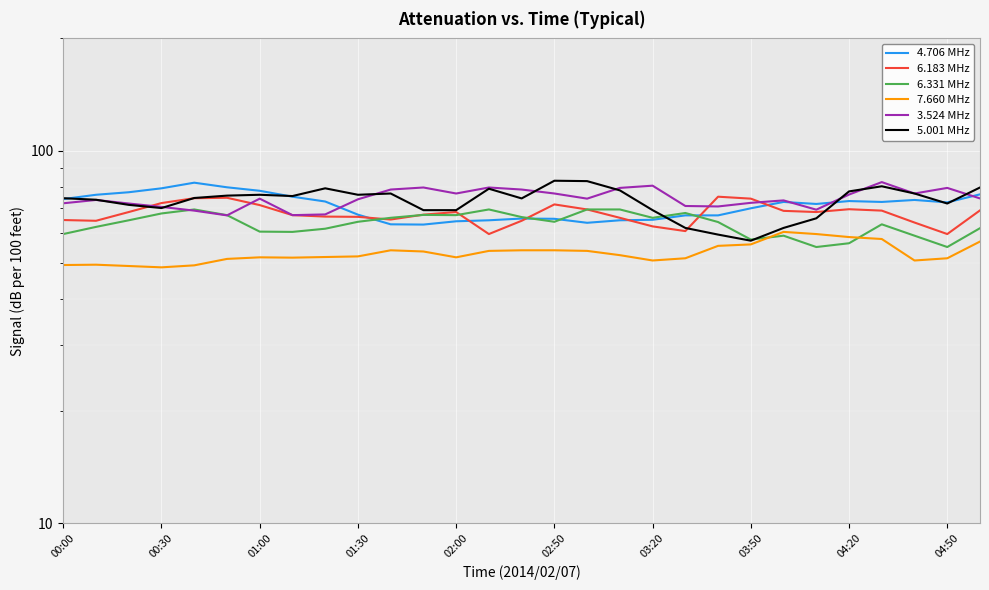

Which series changed the most between 21 and 22?

6.183 MHz